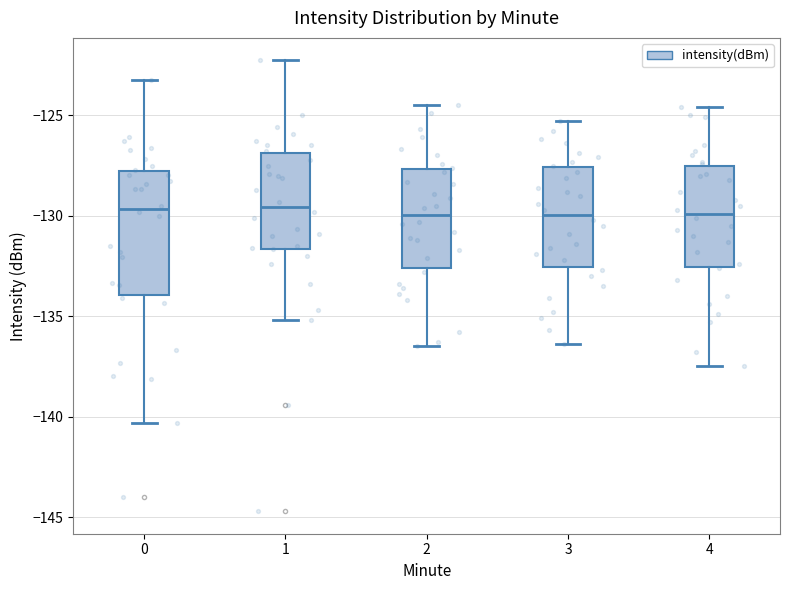

Where is the upper edge of the box at x = 0 on the y-axis? The values are not printed on the chart, so give them approximately, as read against the axis.

-128.0